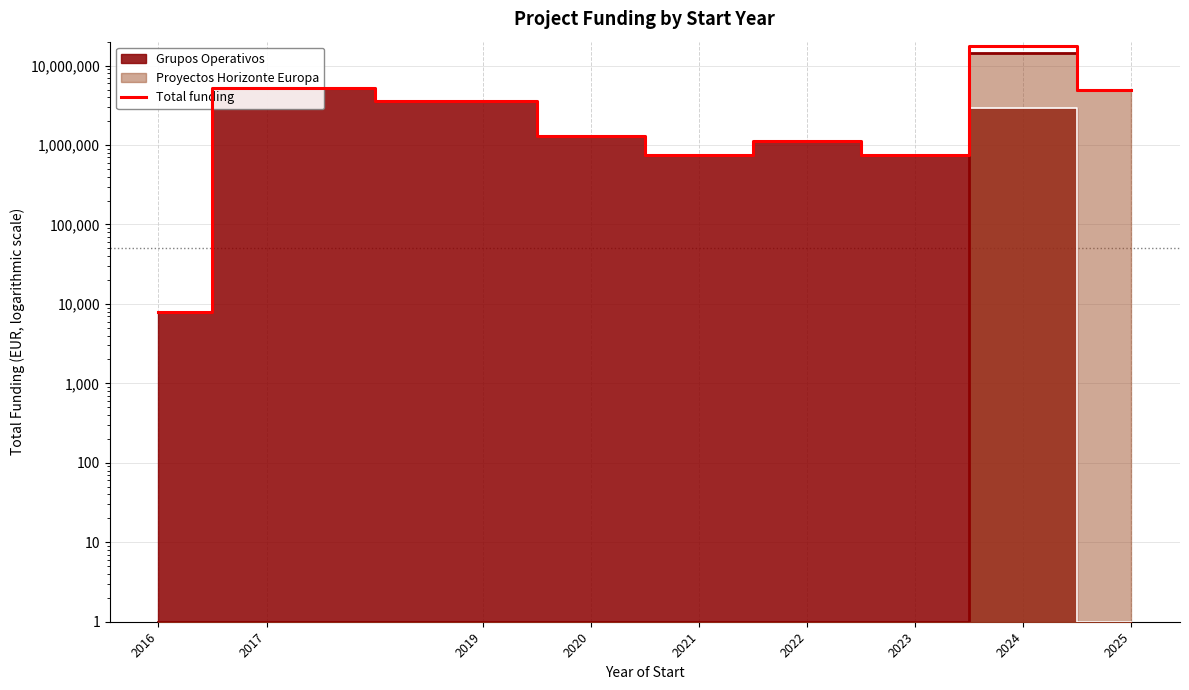

The value at 2022 is 1127700. True or false?

True